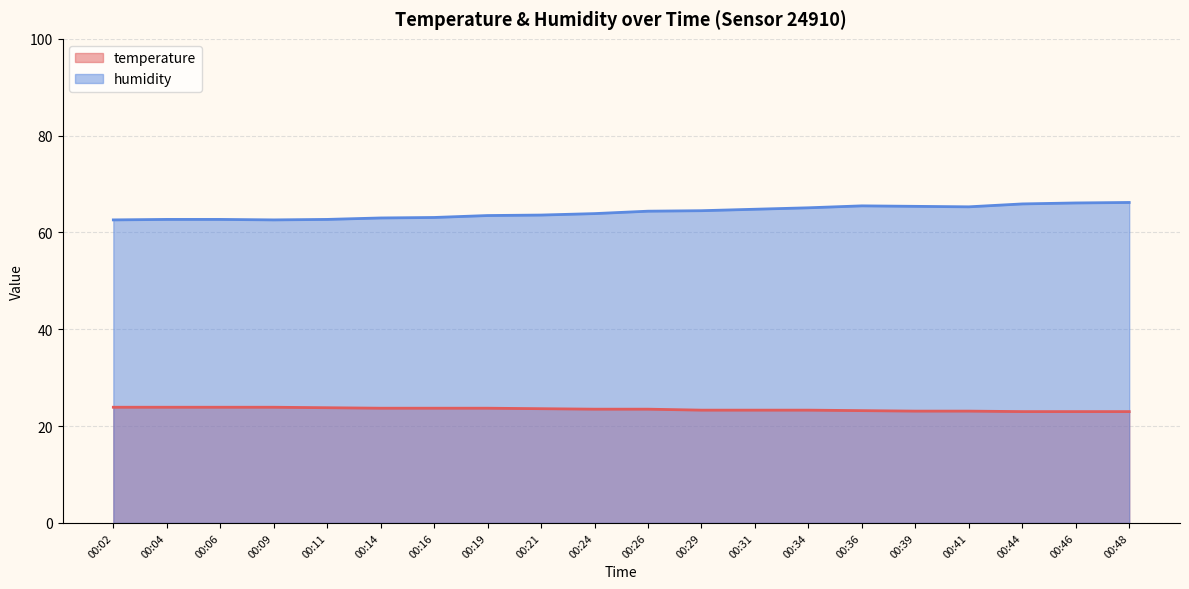

What are all the series names shown in the legend?

temperature, humidity